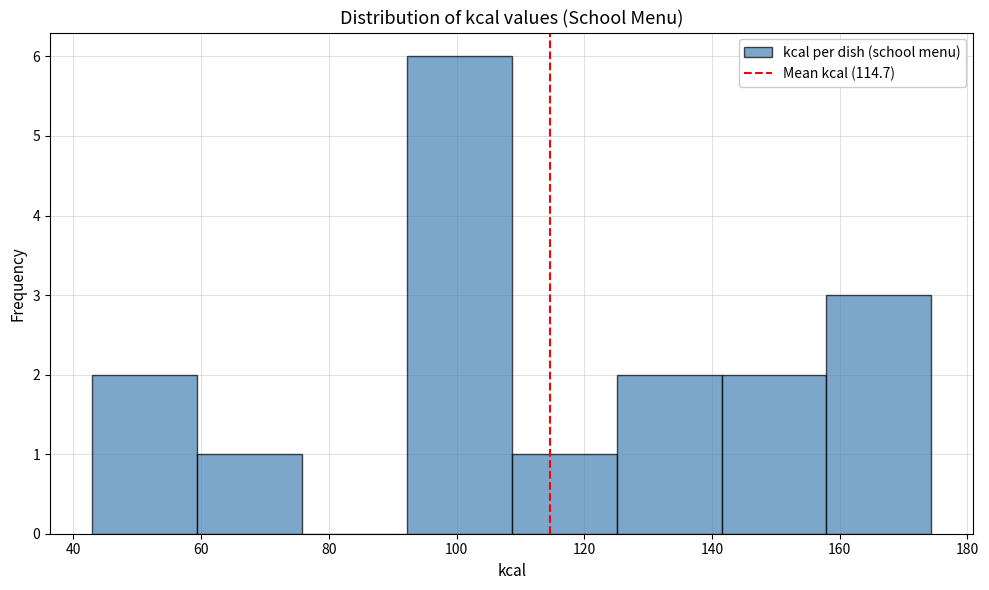

Reading left to right, transcribe this chart: for each bar, give the range it covers on the x-axis and its height. Neither the bar edges nor the heights are printed on the chart, so give them approximately, as read against the axes.

42 to 60: 2
60 to 76: 1
76 to 92: 0
92 to 108: 6
108 to 126: 1
126 to 142: 2
142 to 158: 2
158 to 174: 3